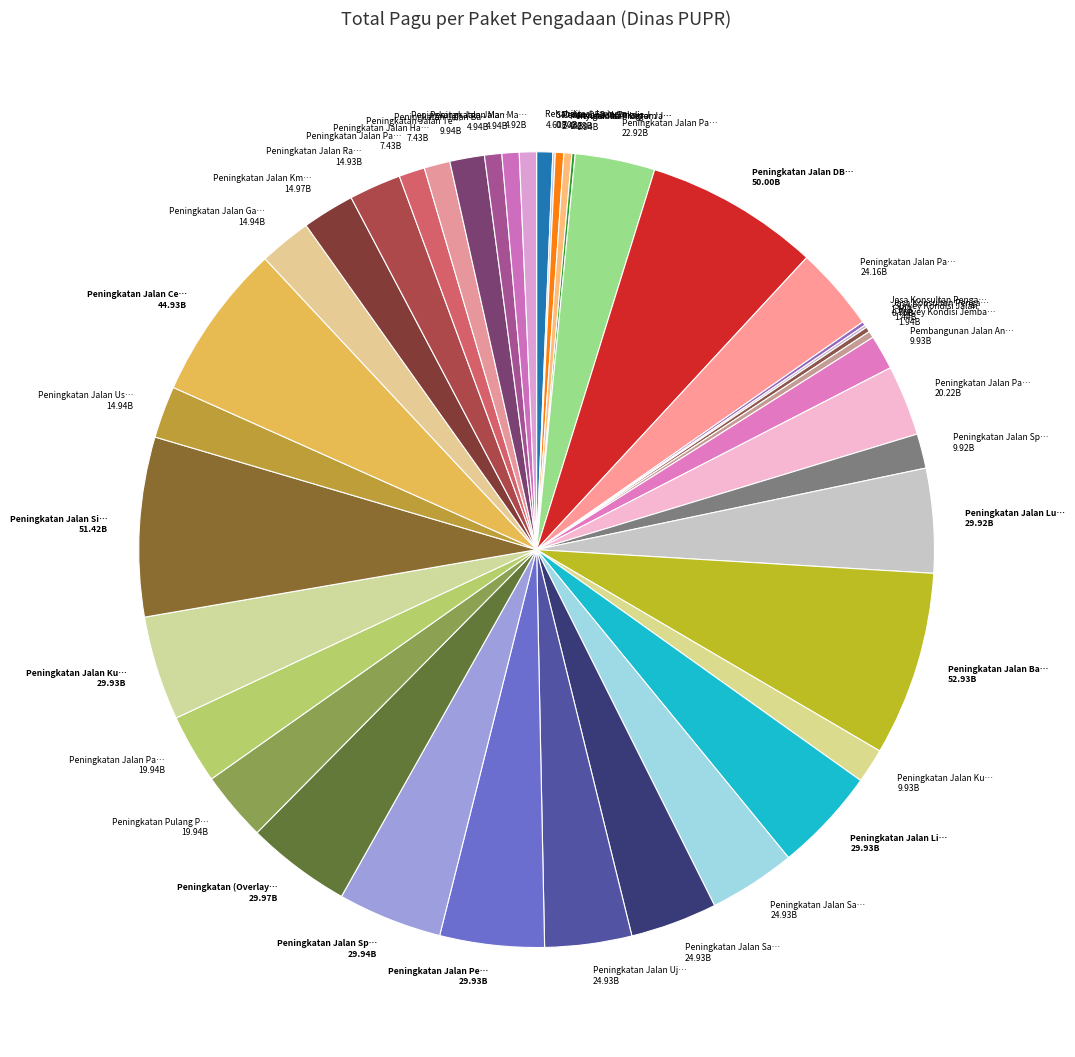

What is the largest slice in the pie chart?

Peningkatan Jalan Bangkal - Telaga Pulau